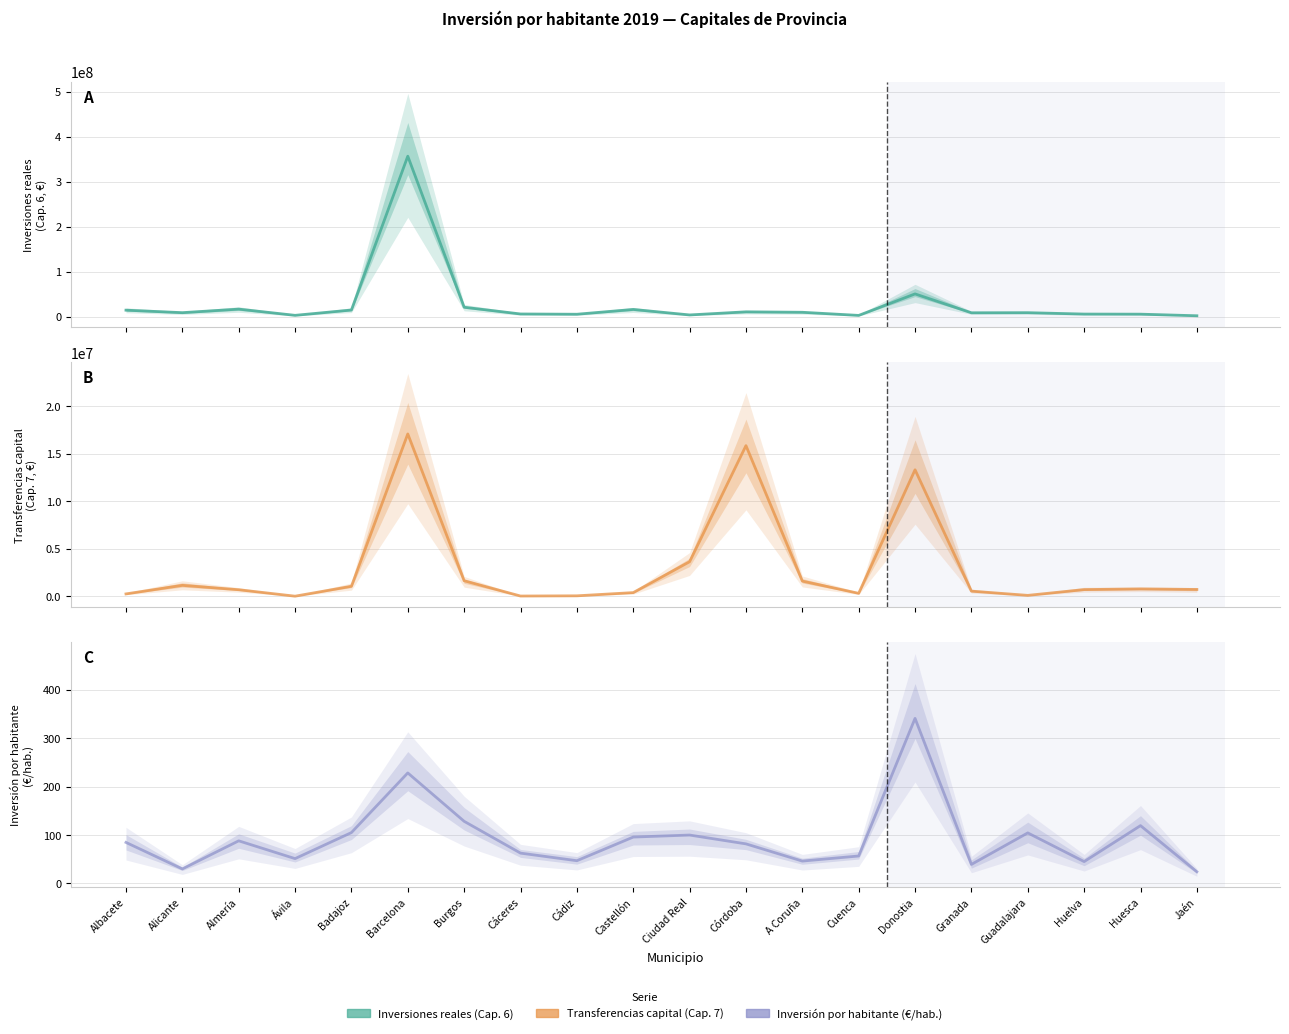

Between Ávila and Burgos, which series saw the biggest shift?

Inversiones reales (Cap. 6)